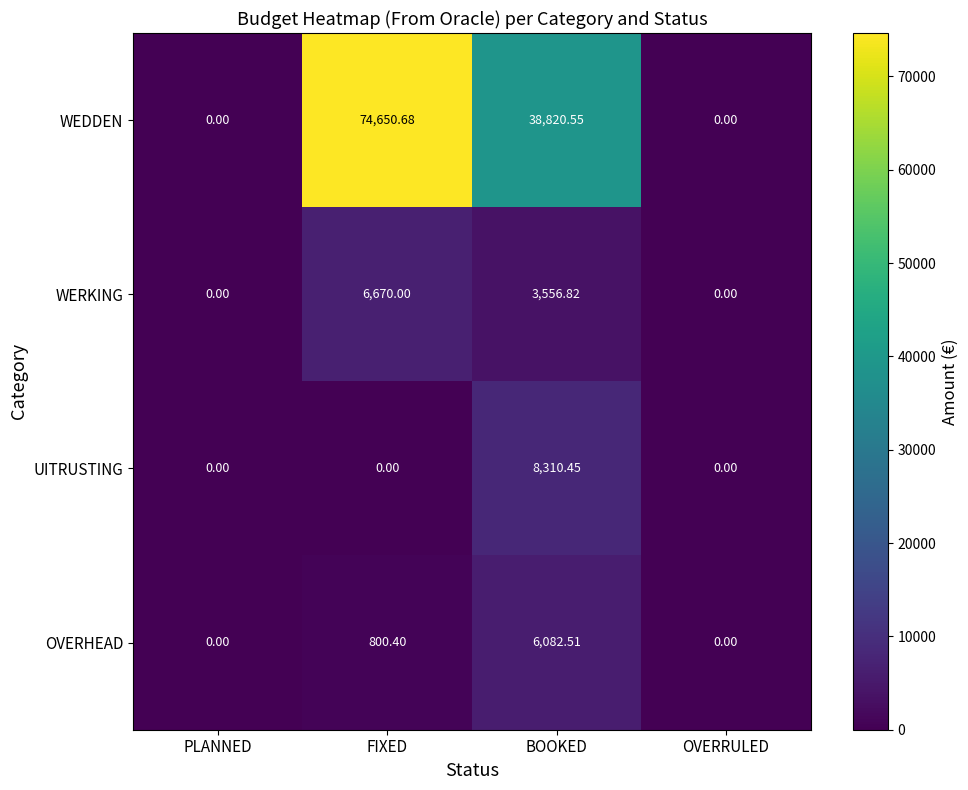

At BOOKED, list the series in order from smallest to largest.

WERKING, OVERHEAD, UITRUSTING, WEDDEN